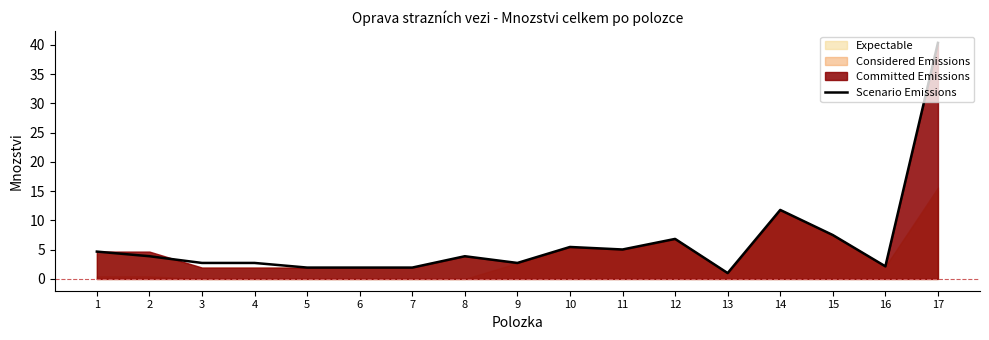

What is the change in value from 1 to 16?

-2.5